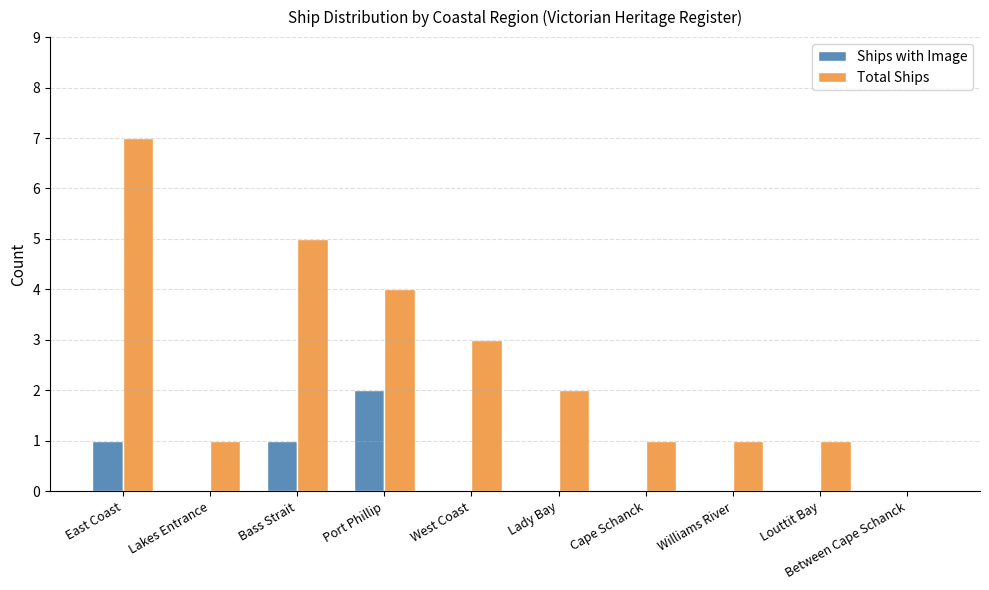

Reading right to left, list all the values displayed in this chart.

Ships with Image: Between Cape Schanck=0	Louttit Bay=0	Williams River=0	Cape Schanck=0	Lady Bay=0	West Coast=0	Port Phillip=2	Bass Strait=1	Lakes Entrance=0	East Coast=1
Total Ships: Between Cape Schanck=0	Louttit Bay=1	Williams River=1	Cape Schanck=1	Lady Bay=2	West Coast=3	Port Phillip=4	Bass Strait=5	Lakes Entrance=1	East Coast=7